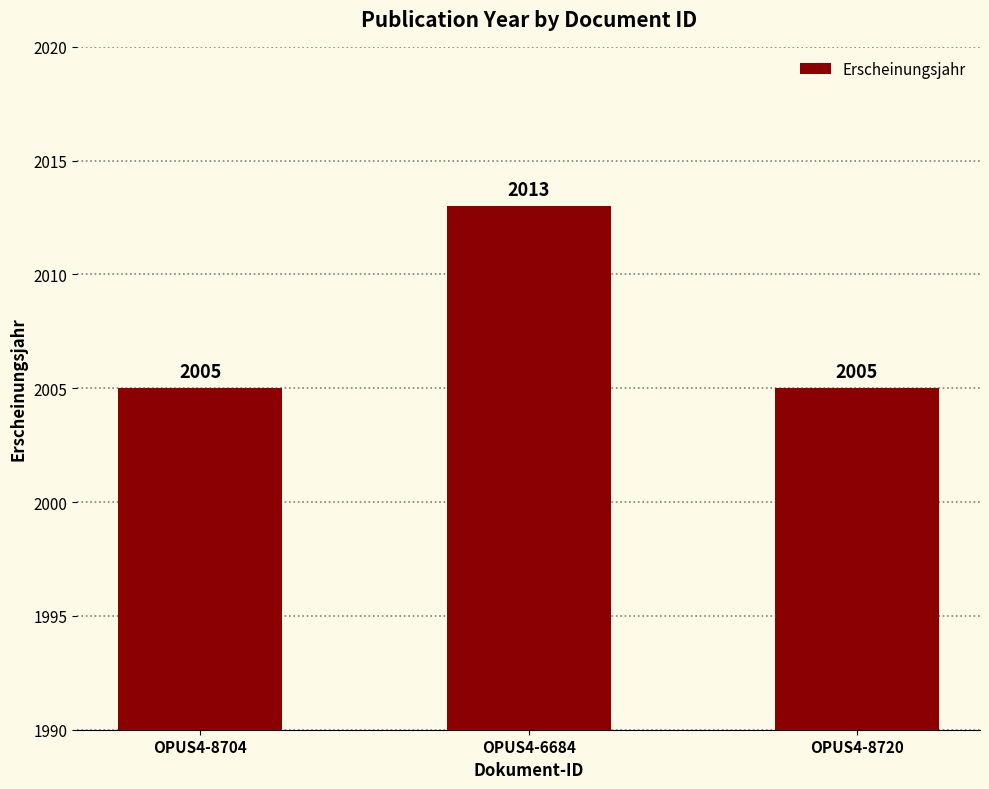

What is the label of the 2nd bar from the left?

OPUS4-6684